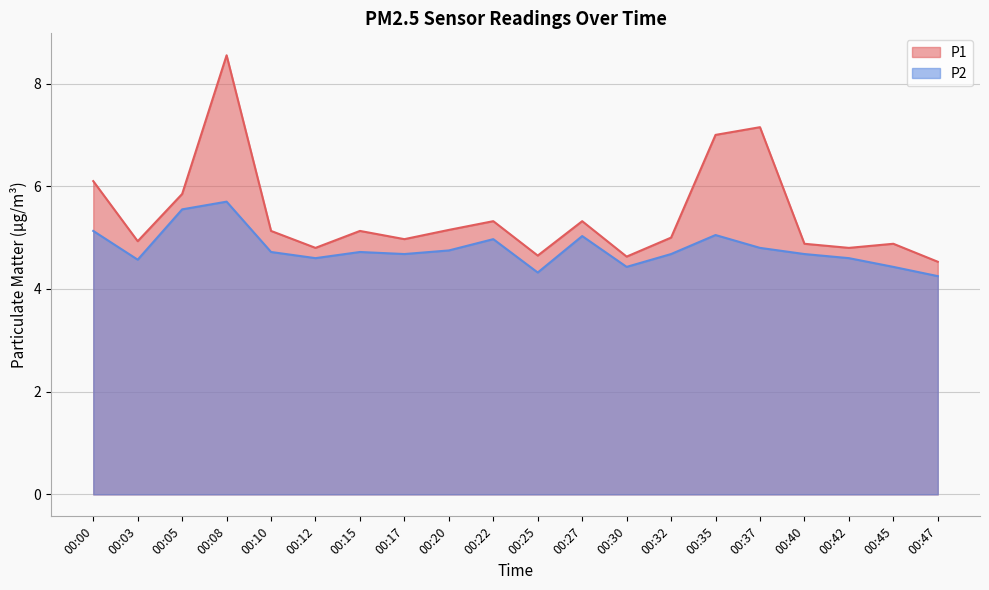

At which label does P1 reach its minimum?

00:47